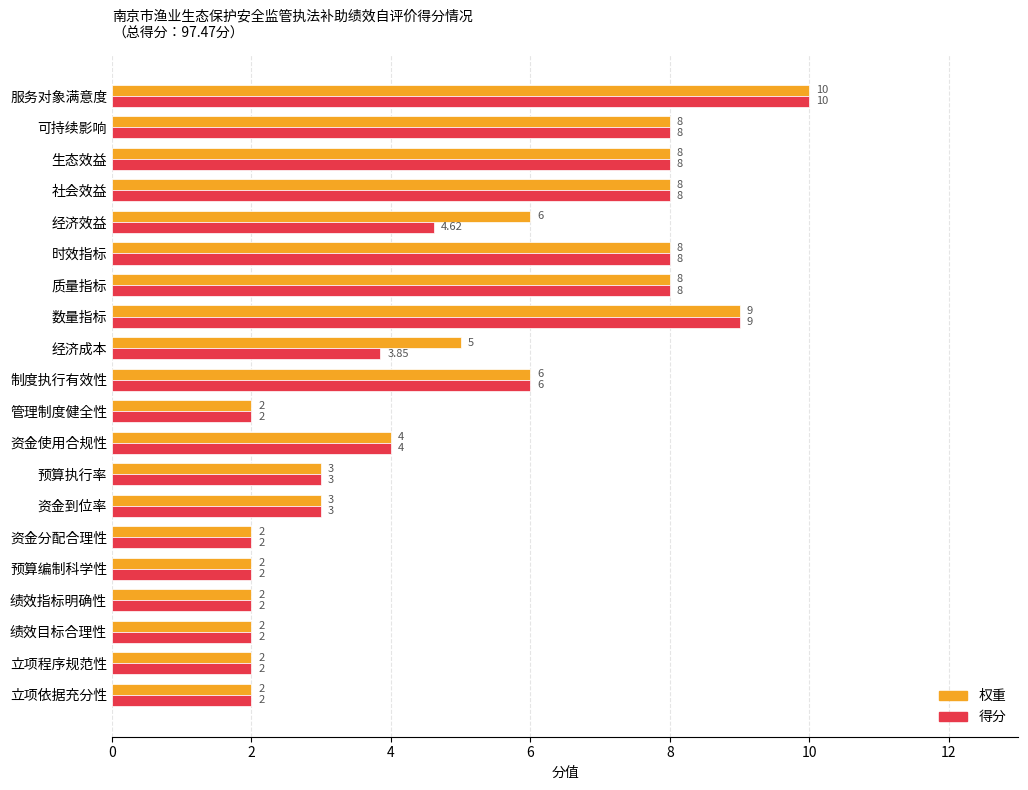

How many data points in 得分 are less than 4?

10